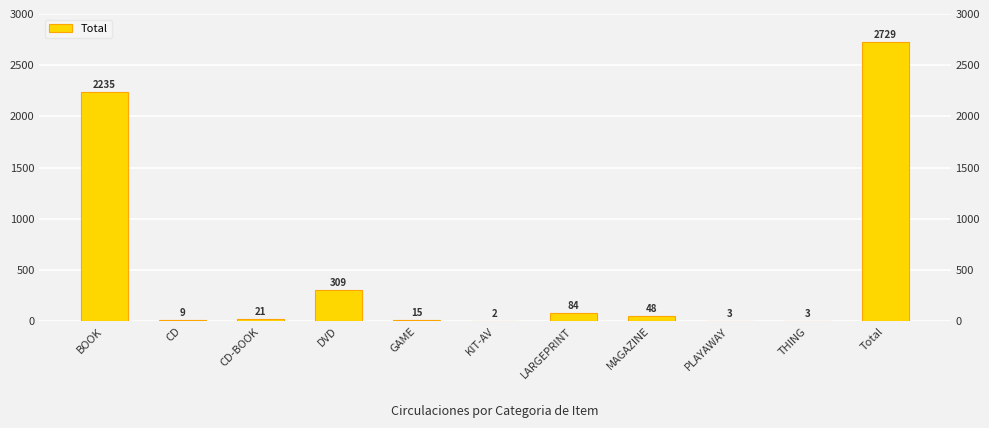

What is the minimum value shown in the chart?

2